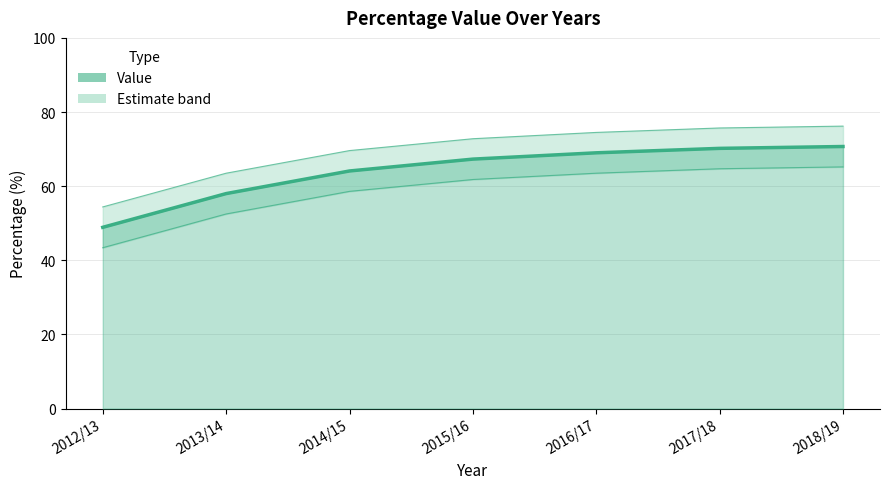

How many values are below 67?

3